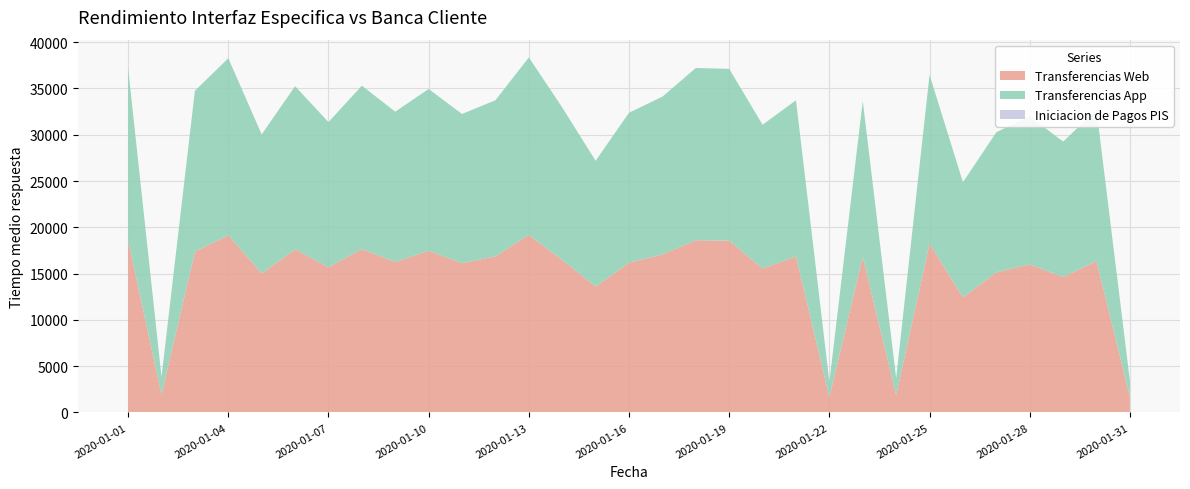

Reading right to left, list all the values displayed in this chart.

Transferencias Web: 1709	16346	14631	16002	15137	12434	18238	1855	16824	1651	16864	15542	18562	18607	17058	16191	13593	16476	19179	16867	16123	17473	16248	17652	15684	17624	15018	19137	17374	1919	18592
Transferencias App: 1709	16346	14631	16002	15137	12434	18238	1855	16824	1651	16864	15542	18562	18607	17058	16191	13593	16476	19179	16867	16123	17473	16248	17652	15684	17624	15018	19137	17374	1919	18592
Iniciacion de Pagos PIS: 0	0	0	0	0	0	0	0	0	0	0	0	0	0	0	0	0	0	0	0	0	0	0	0	0	0	0	0	0	0	0